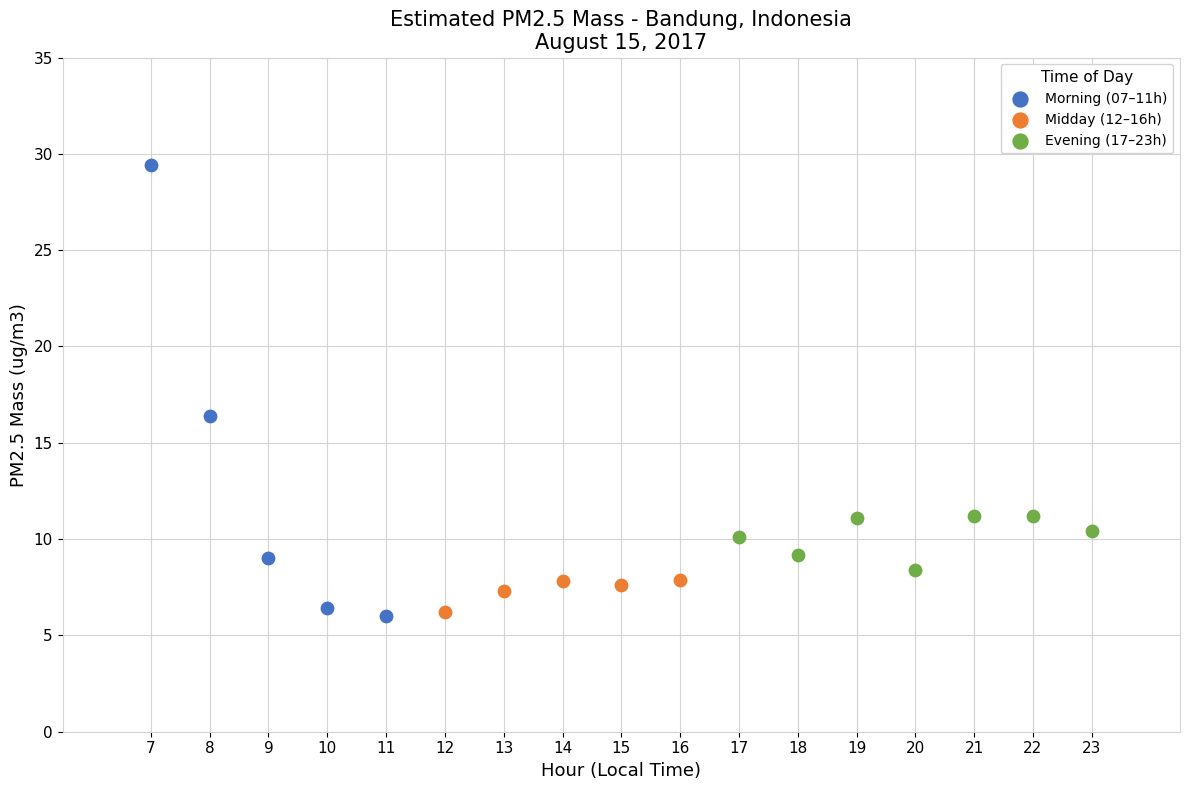

Which series contains the highest Y value?

Morning (07–11h)